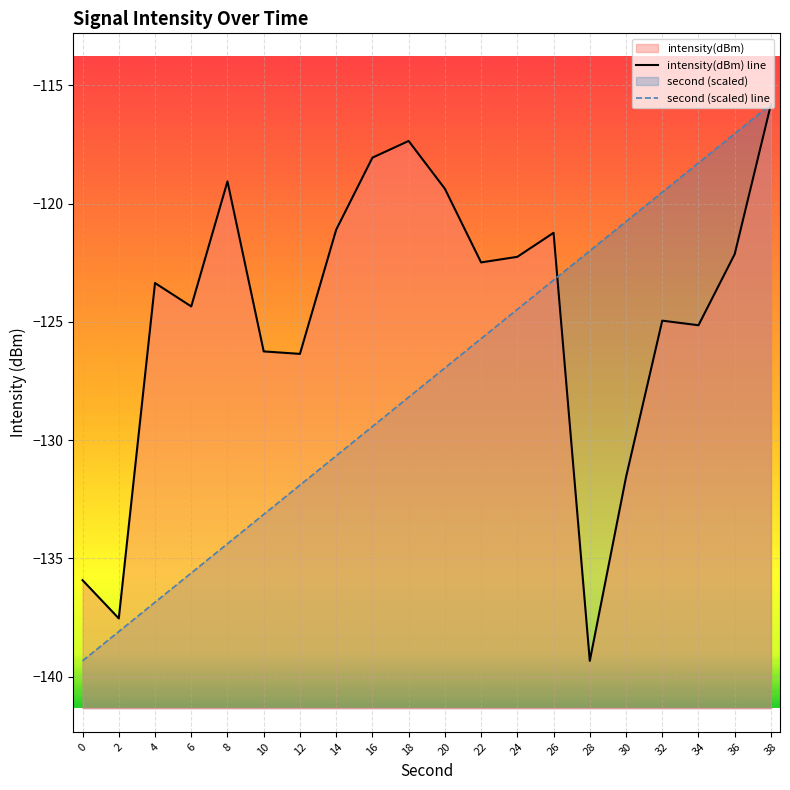

What is the value of the intensity point at the 6th from the left?

-126.3